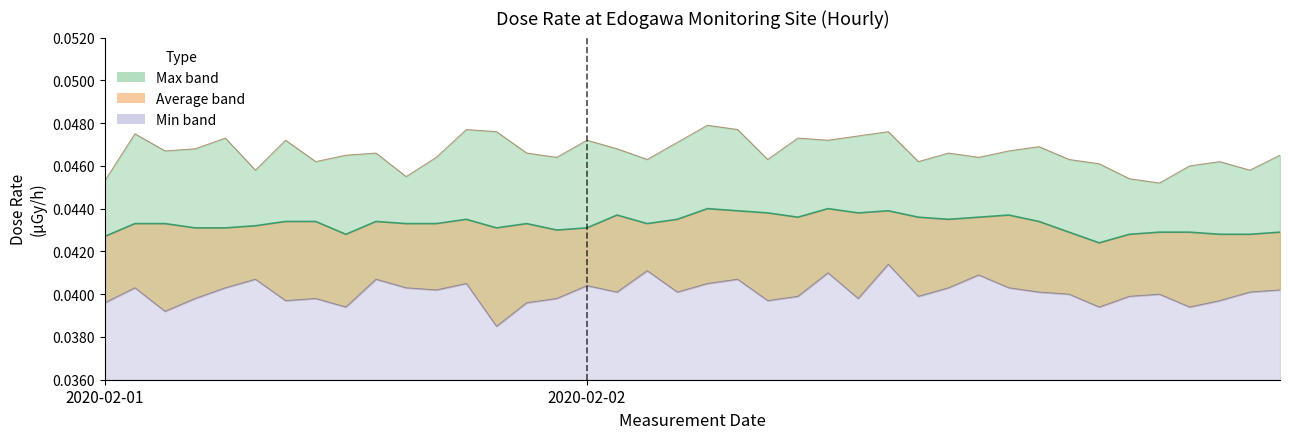

How many lines are shown in the chart?

3